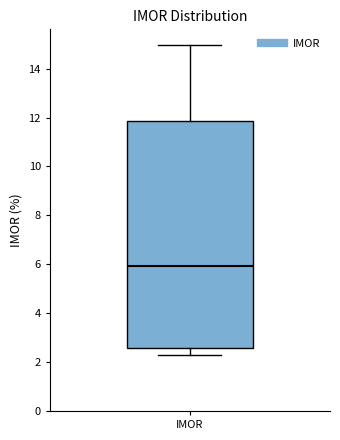

Read this box plot against the y-axis: the position of the median line, the range covered by the box, and the ends of both whiskers. The values are not printed on the chart, so give them approximately, as read against the axis.

median 6.0, box 2.6 to 11.8, whiskers 2.4 to 15.0